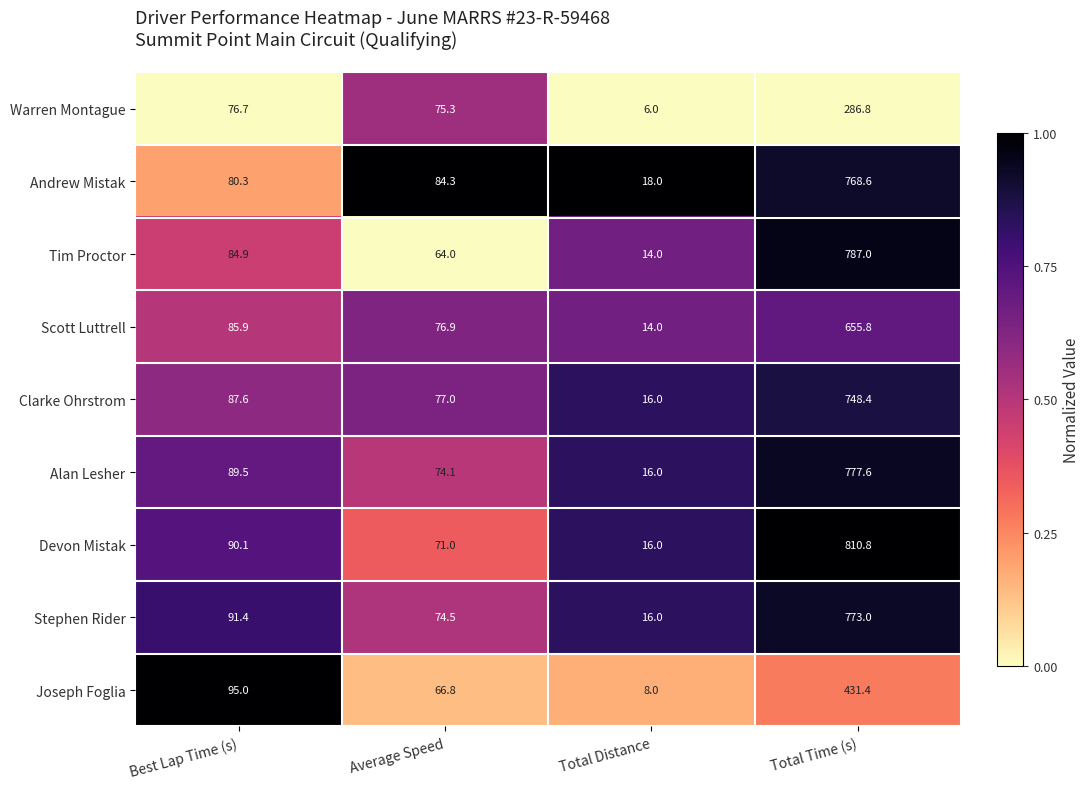

Where does the Stephen Rider series first go above 91?

Best Lap Time (s)